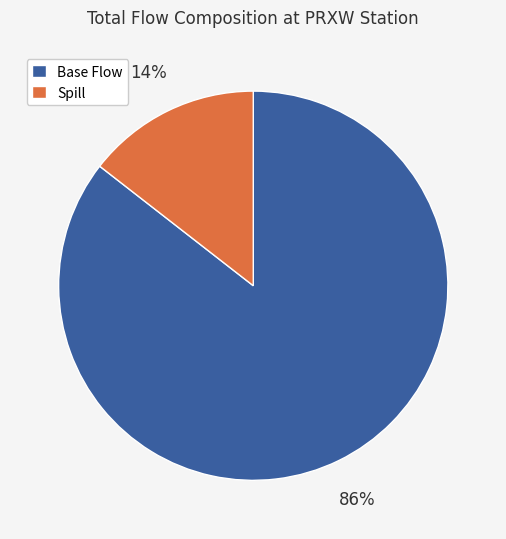

Does any single category account for the majority?

Yes